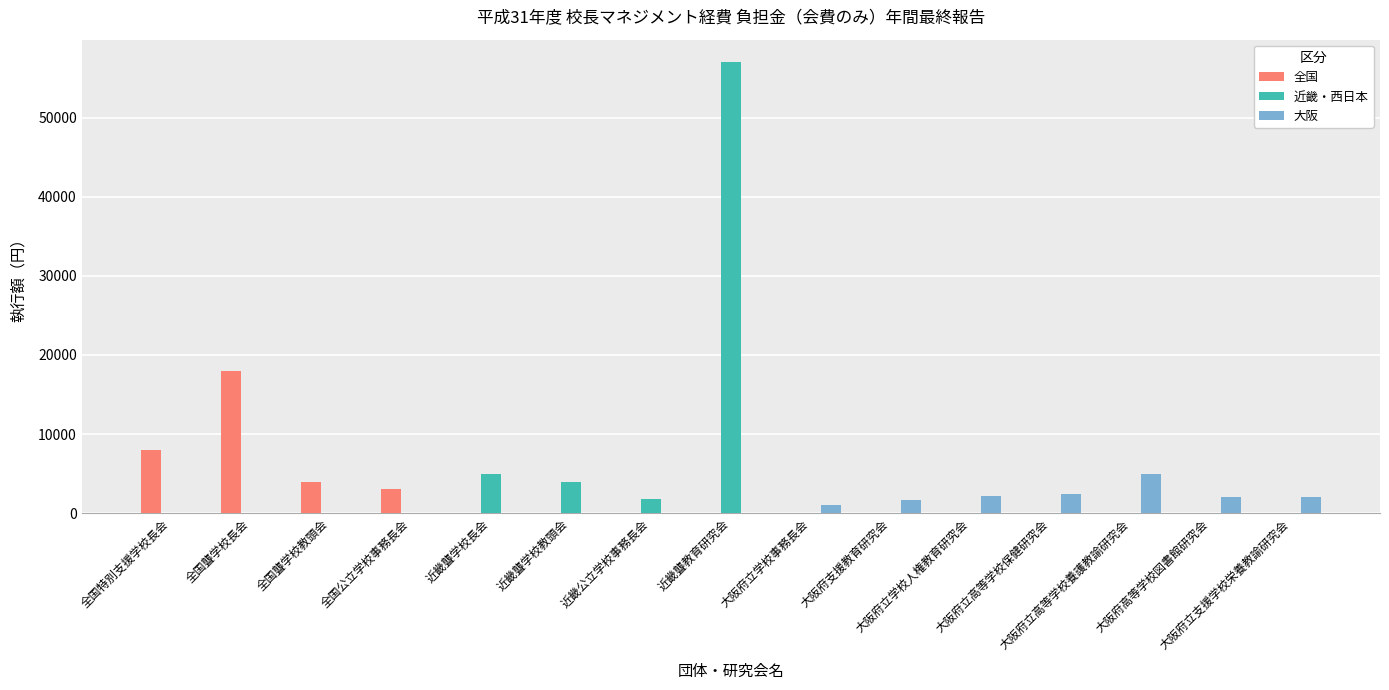

What is the sum of all 大阪 values?

16220